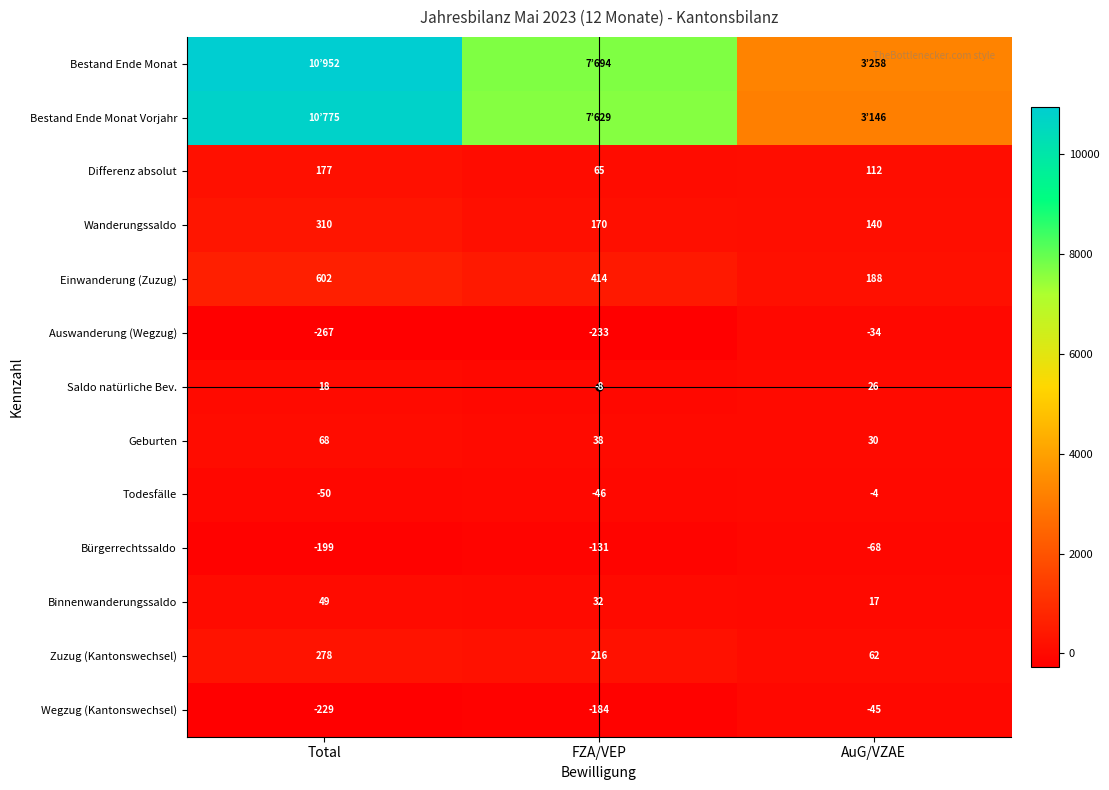

The Bürgerrechtssaldo series shows -199 at Total. True or false?

True